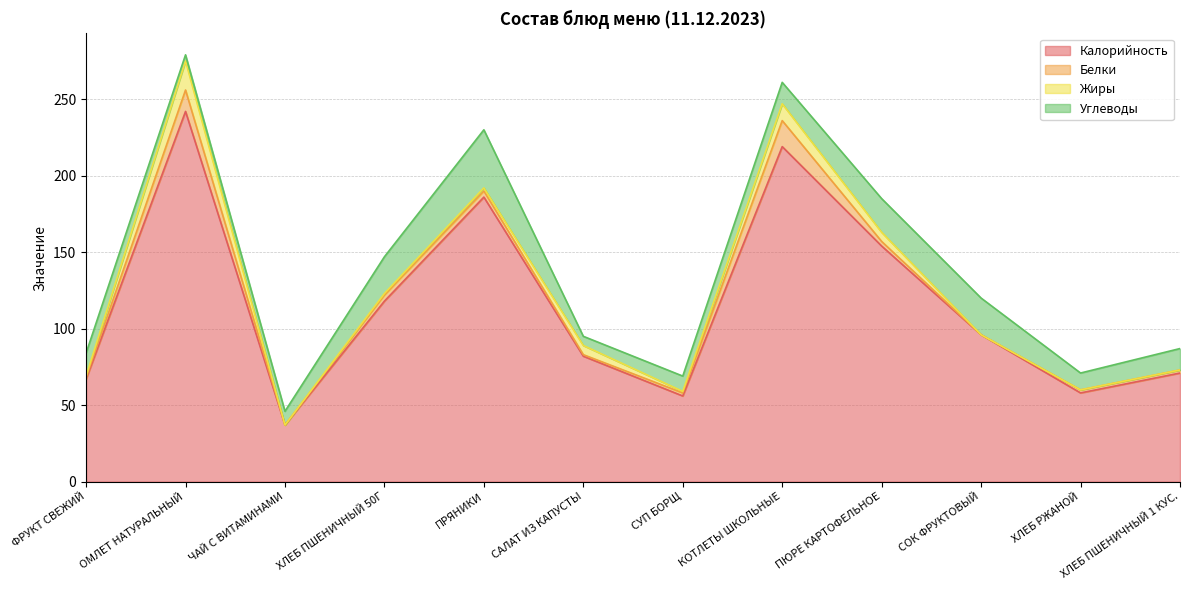

What is the label of the 7th point from the left?

СУП БОРЩ